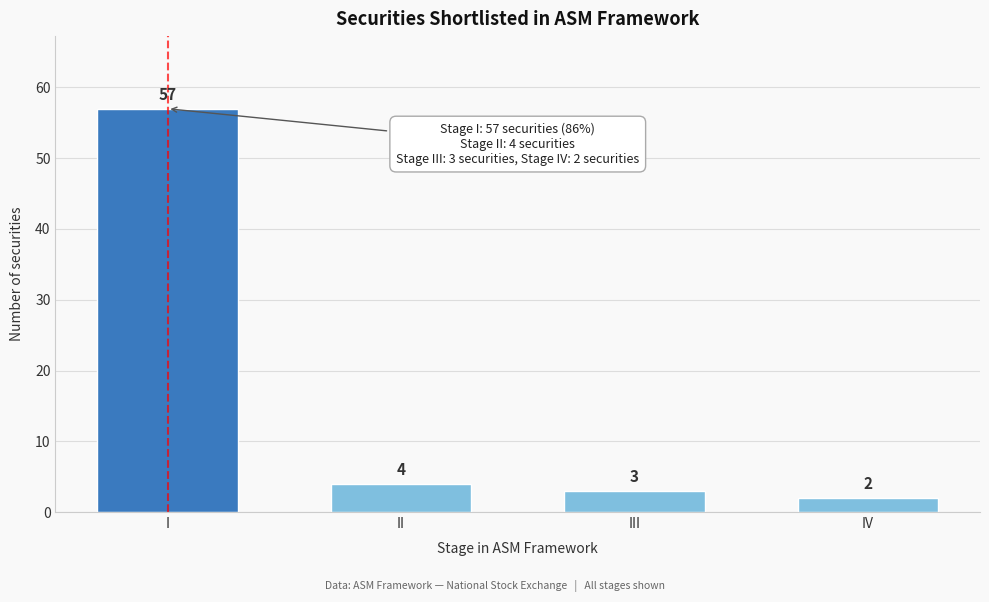

Reading right to left, list all the values displayed in this chart.

IV=2	III=3	II=4	I=57